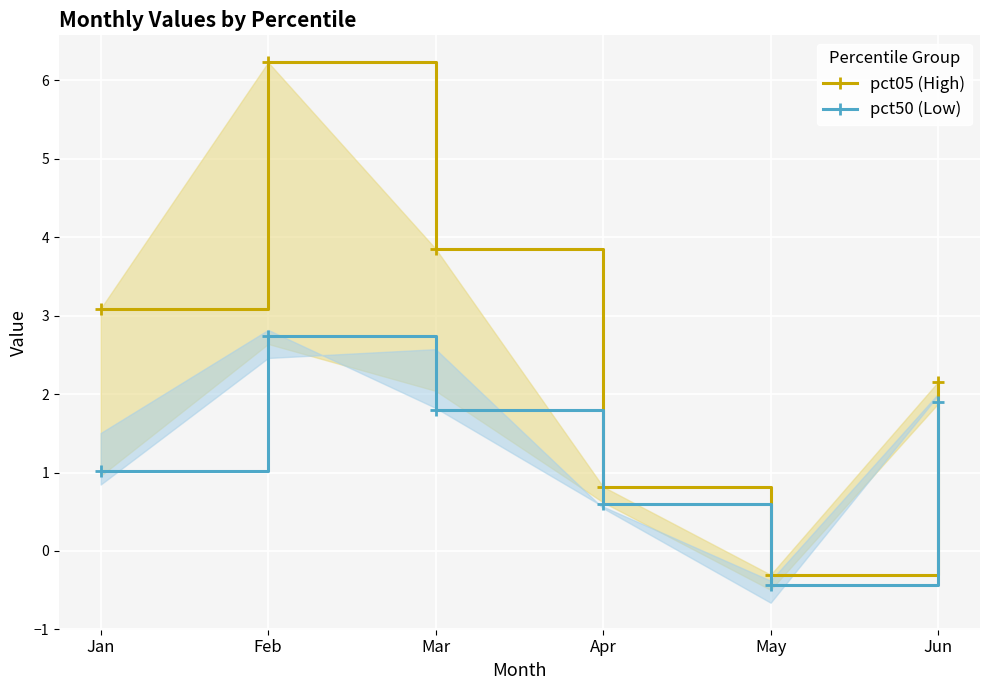

How many interior local peaks does the pct50 (Low) series have?

1